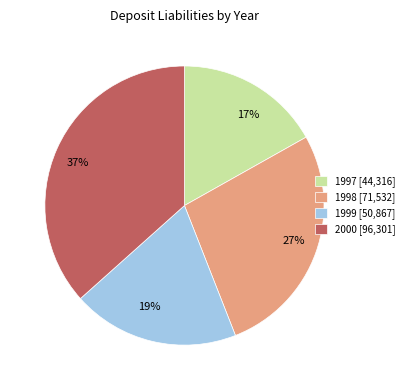

Which category has the smallest portion of the pie?

1997 [44,316]